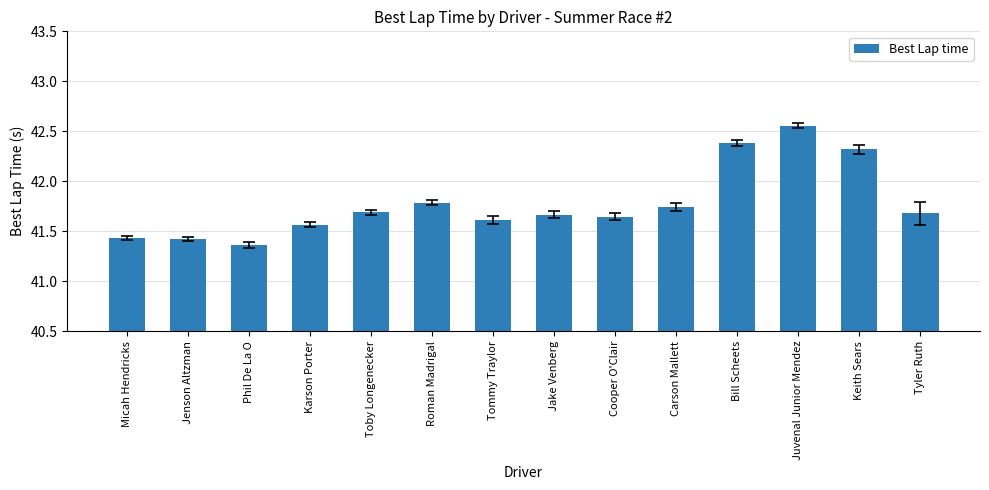

What is the average value?

41.8